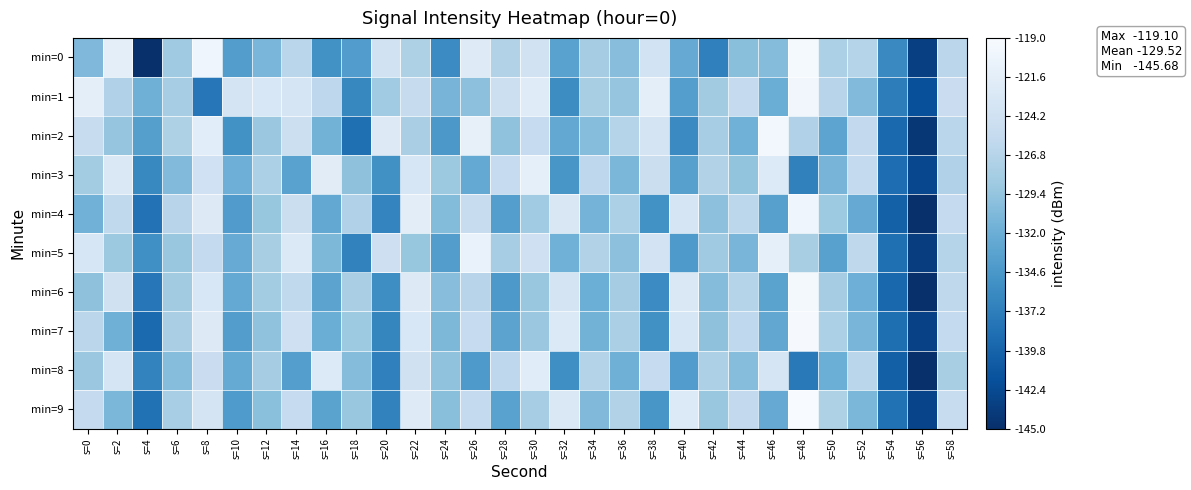

Which series has the largest total across all categories?

min=1